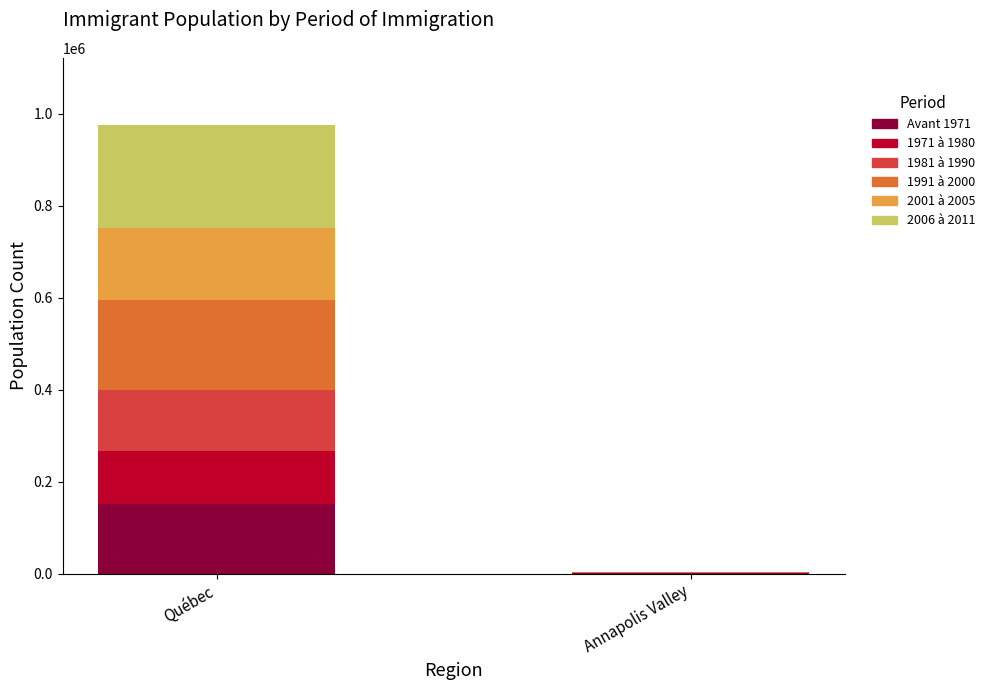

At which label does Avant 1971 reach its peak?

Québec